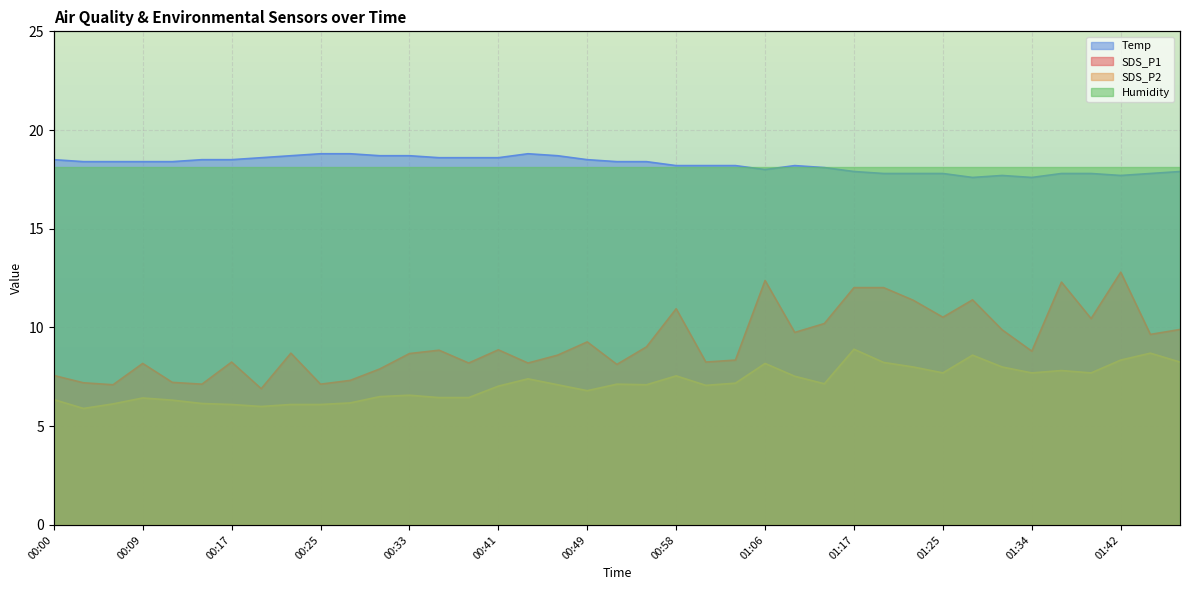

What is the difference between the maximum and second lowest values in the SDS_P1 series?

5.7